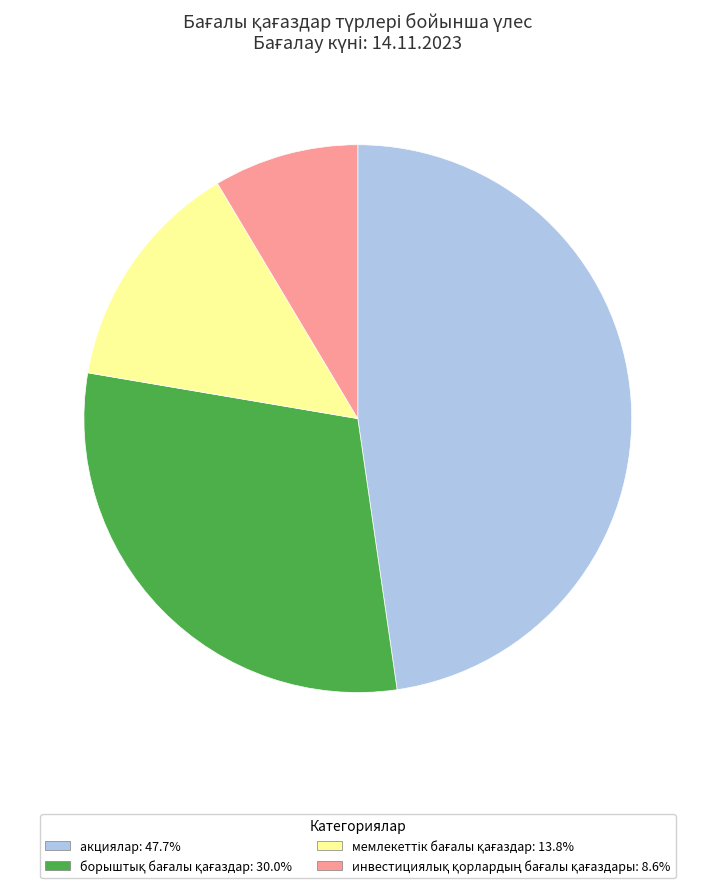

Does акциялар: 47.7% account for over 50% of the chart?

No